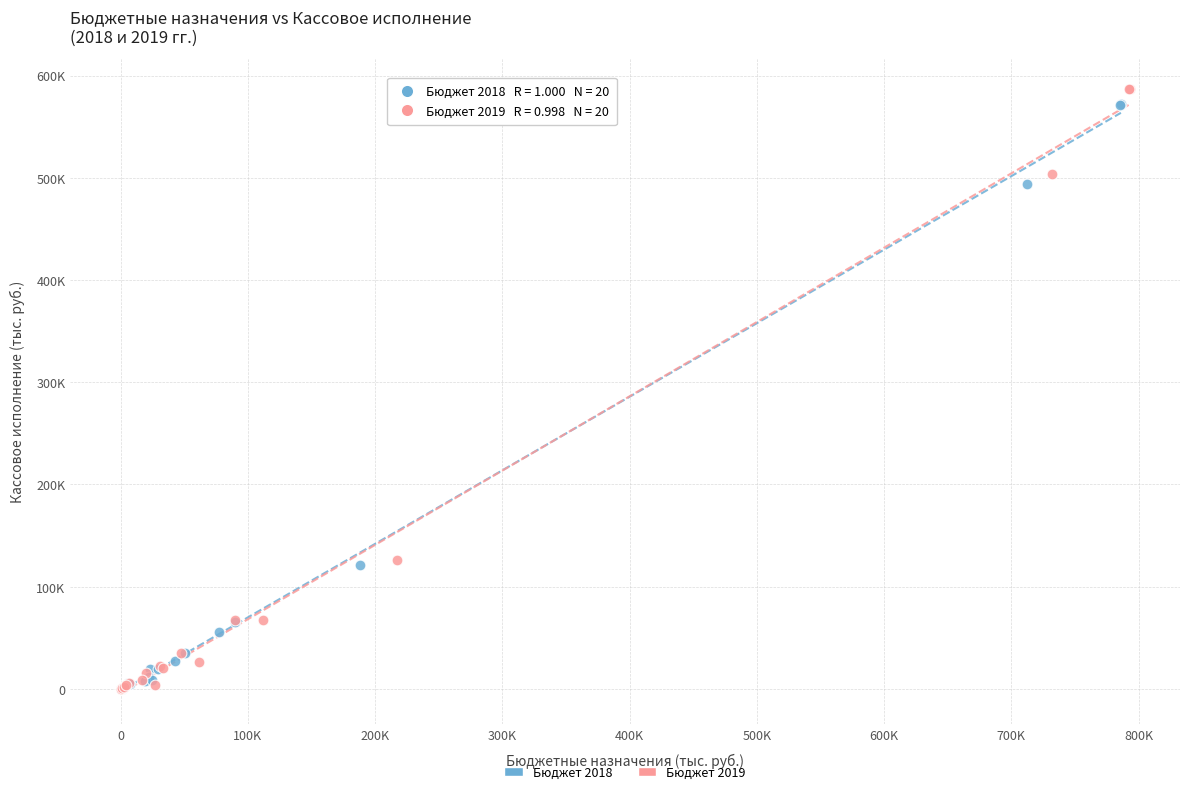

Which series has the widest spread of Y values?

Бюджет 2019